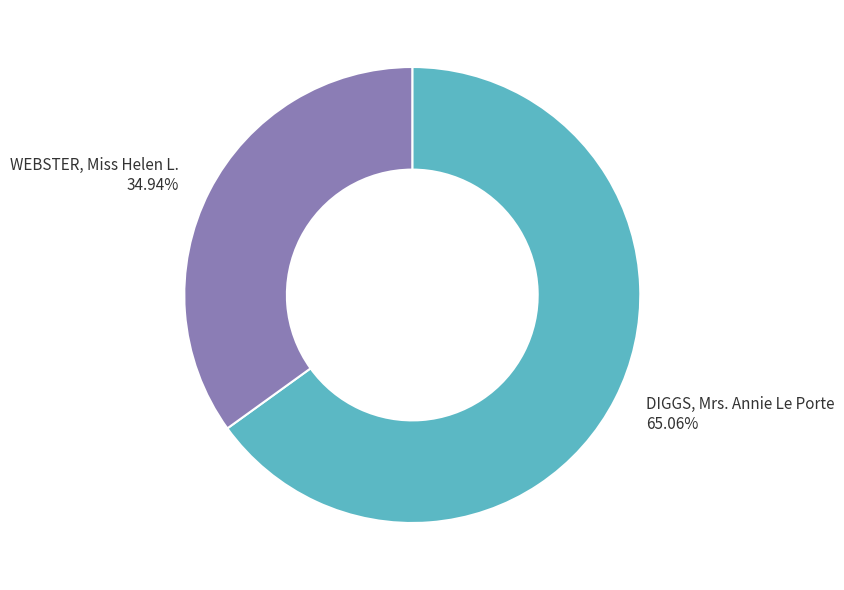

Is DIGGS, Mrs. Annie Le Porte the majority of the pie?

Yes